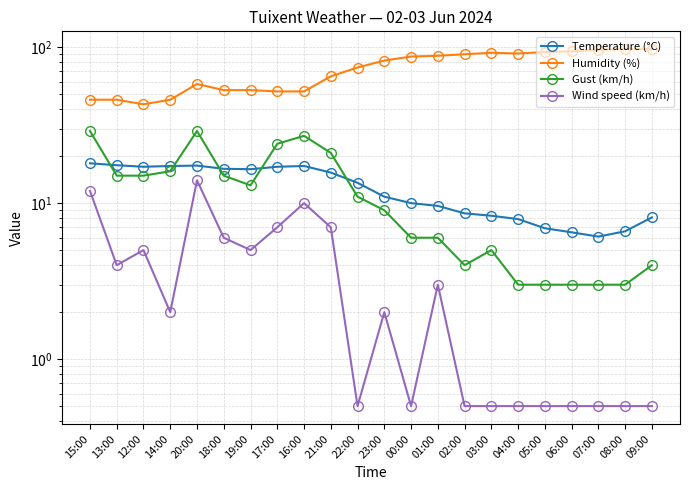

True or false: Gust (km/h) has a value of 4.7 at 07:00.

False